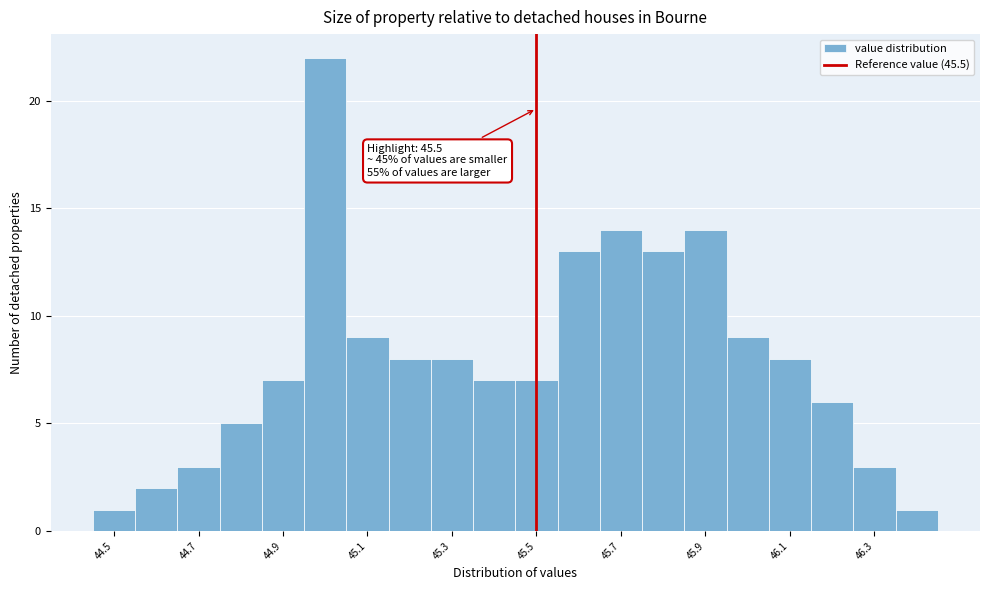

Over which range of the x-axis is the bar tallest?

44.95 to 45.05